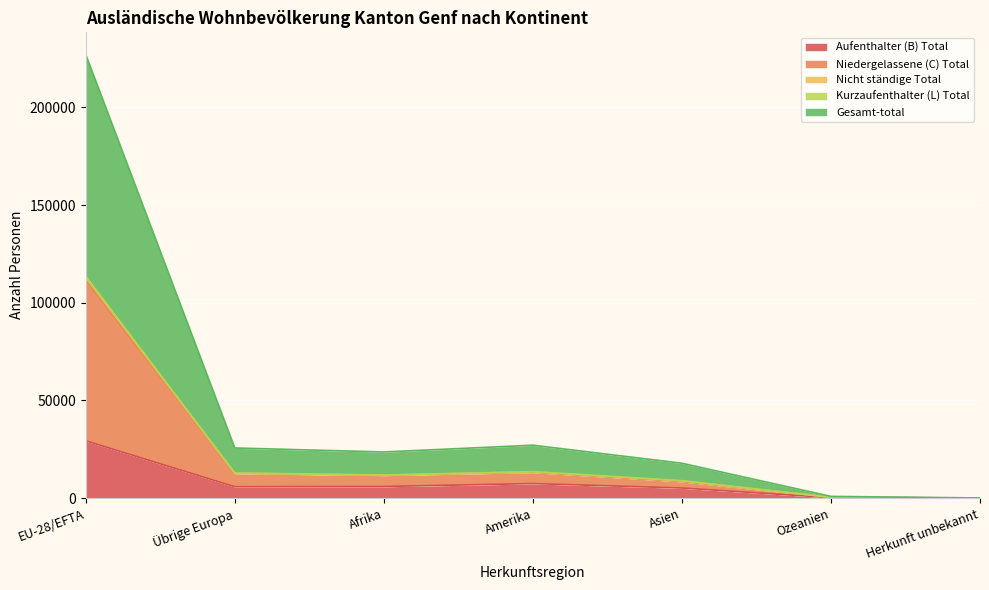

At which label does Gesamt-total first exceed 23626?

EU-28/EFTA